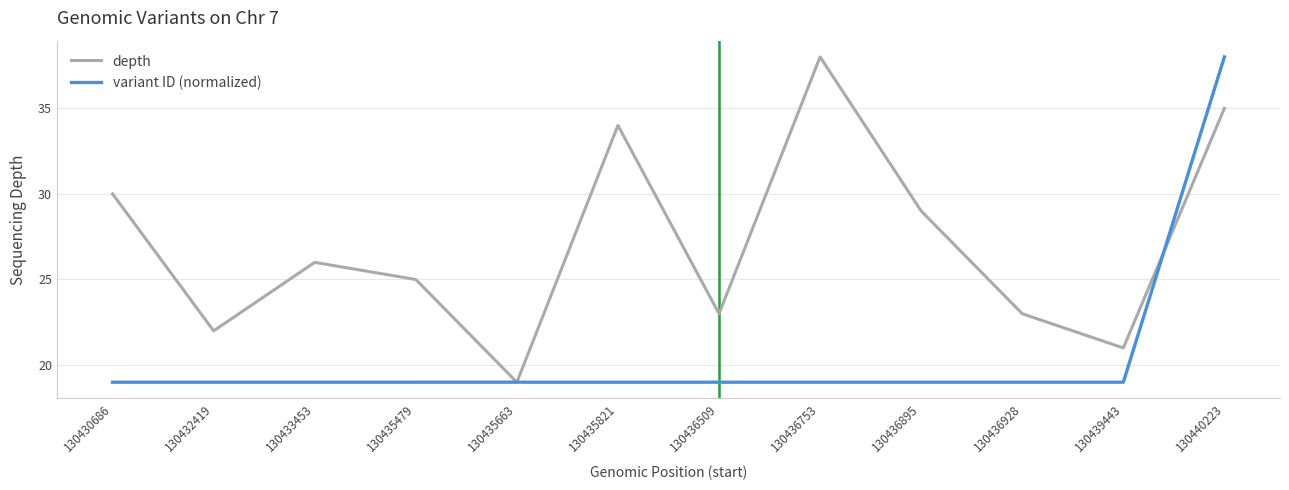

Is the value of depth at 130435821 greater than the value of variant ID (normalized) at 130439443?

Yes